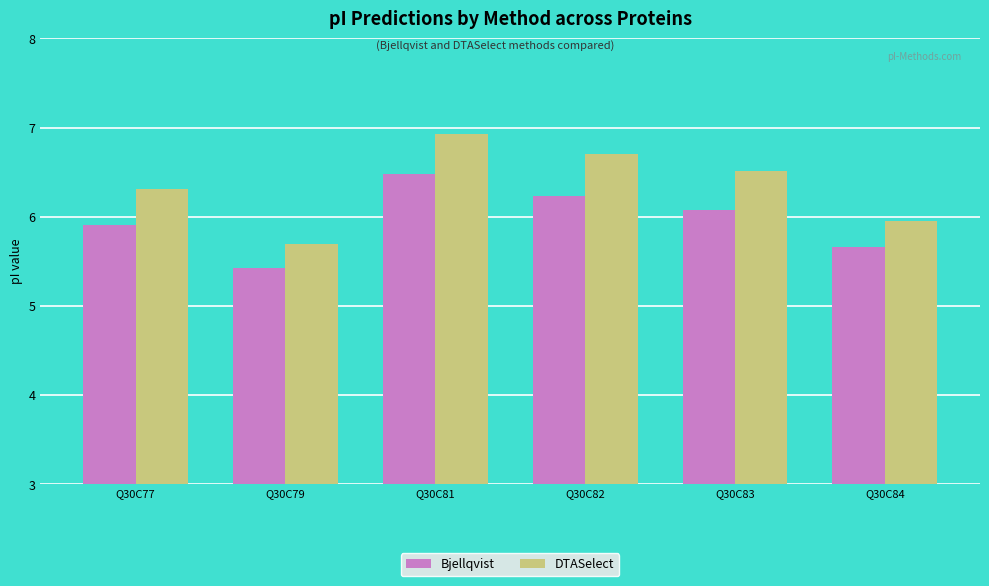

What is the difference between the Bjellqvist values at Q30C77 and Q30C83?

0.2